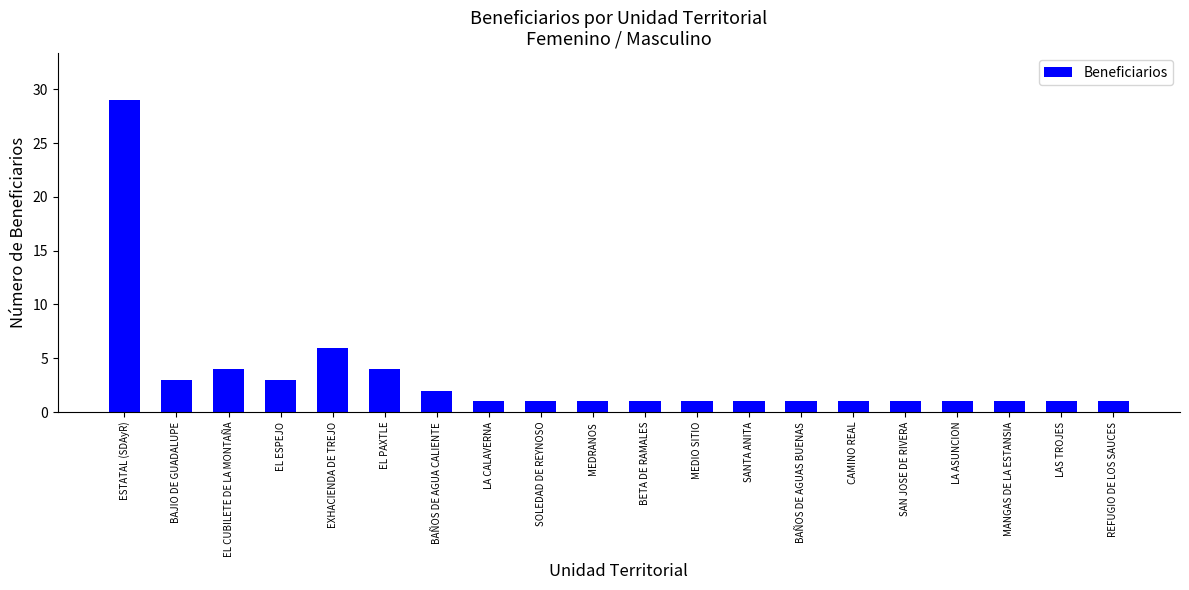

At which label is the value closest to 15?

EXHACIENDA DE TREJO